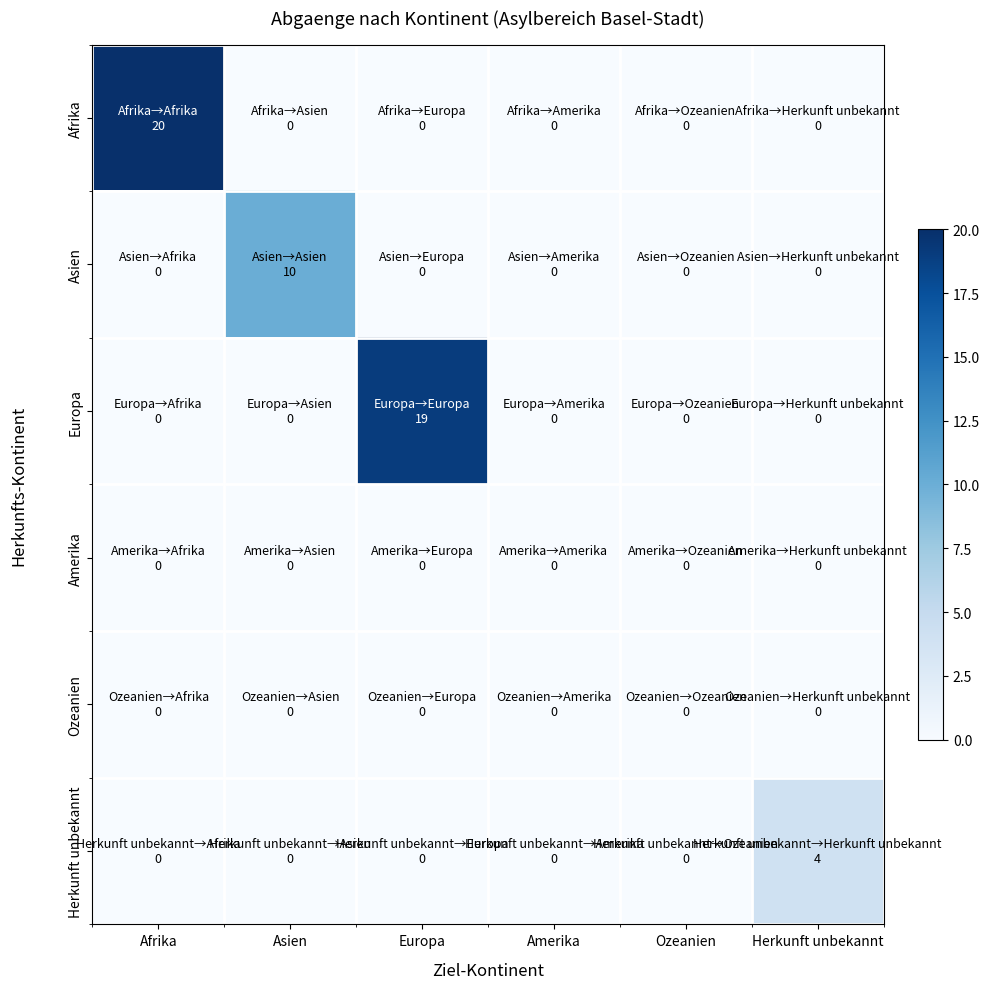

How many data points does each series have?

6